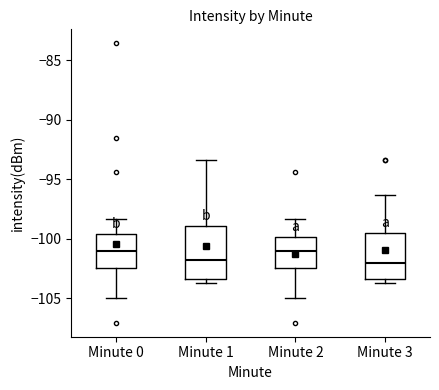

Reading left to right, read every box against the y-axis: the position of its median line, the range the box covers, and the ends of its whiskers. The values are not printed on the chart, so give them approximately, as read against the axis.

Minute 0: median -101.0, box -102.5 to -99.5, whiskers -105.0 to -98.5
Minute 1: median -102.0, box -103.5 to -99.0, whiskers -103.5 (just below the box's lower edge) to -93.5
Minute 2: median -101.0, box -102.5 to -100.0, whiskers -105.0 to -98.5
Minute 3: median -102.0, box -103.5 to -99.5, whiskers -103.5 (just below the box's lower edge) to -96.5